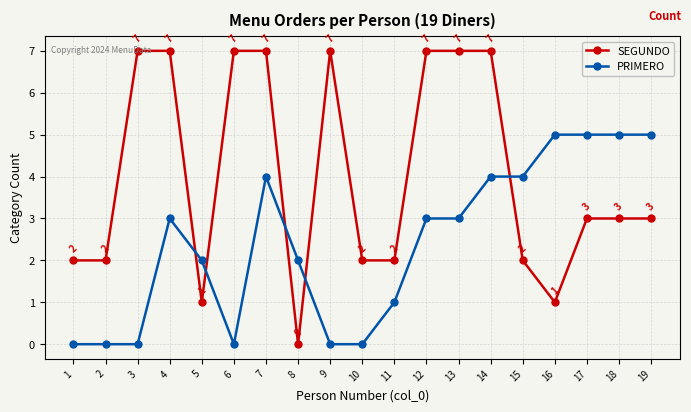

Rank the series by their maximum value, from highest to lowest.

SEGUNDO, PRIMERO